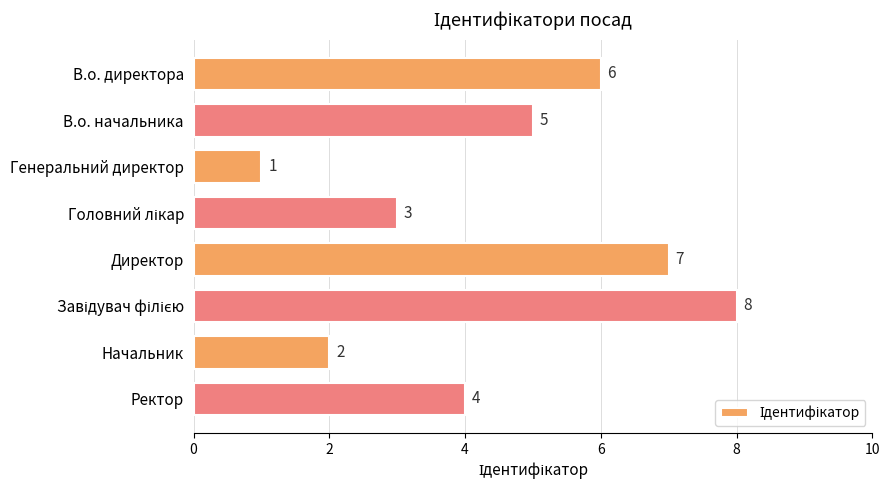

How many distinct data groups are displayed?

1